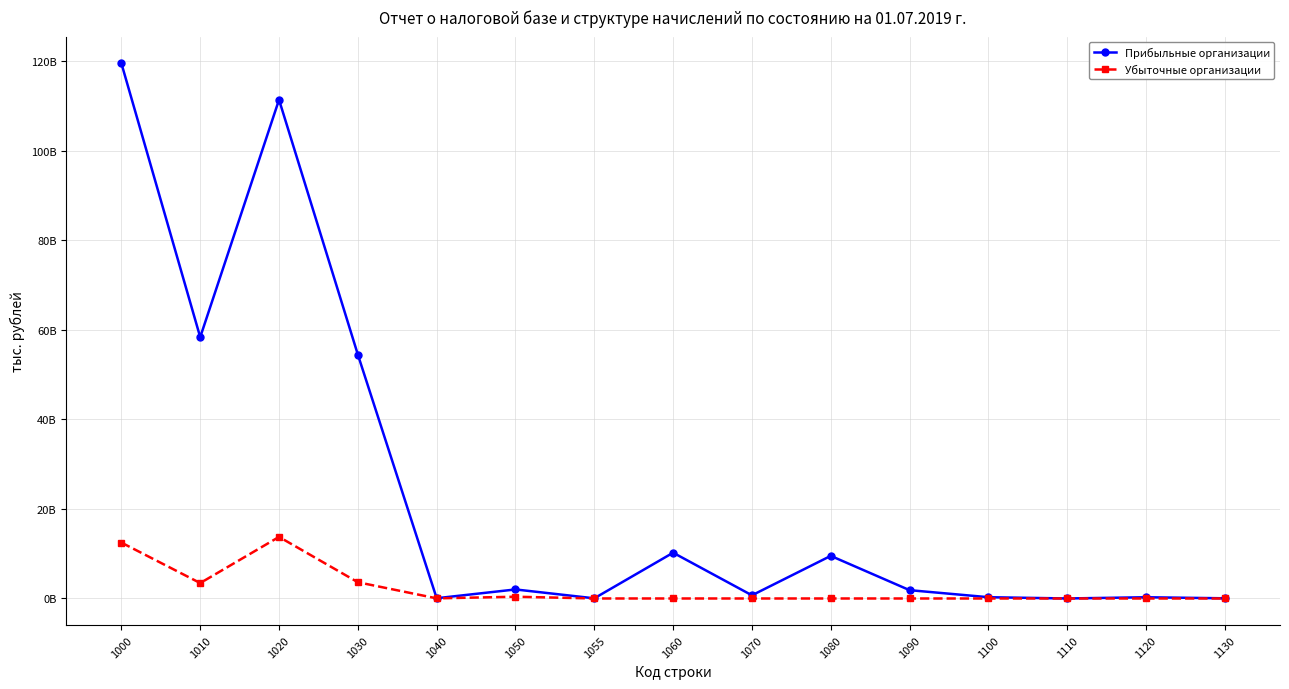

Reading left to right, what are all the values shown in this chart?

Прибыльные организации: 119468480777	58340034364	111344272344	54449906249	55130349	2016358009	36127985	10220572196	708730402	9512565689	1858391584	284722389	2665762	276623099	42156793
Убыточные организации: 12476056897	3442095615	13747783304	3627637592	27335196	392893685	2365528	0	0	0	0	0	0	0	0